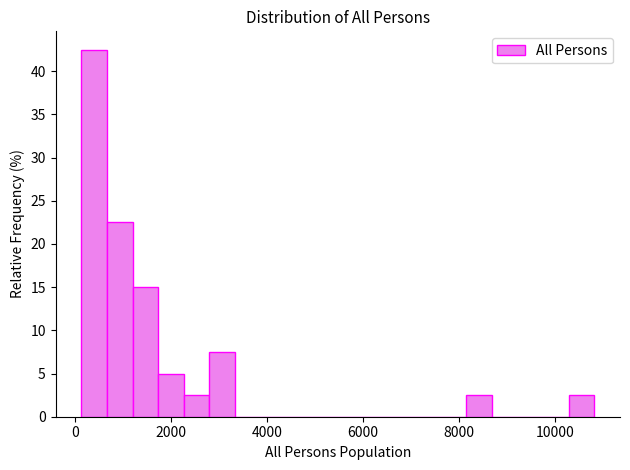

Read against the x-axis, roughly where is the centre of the tallest bar?

400